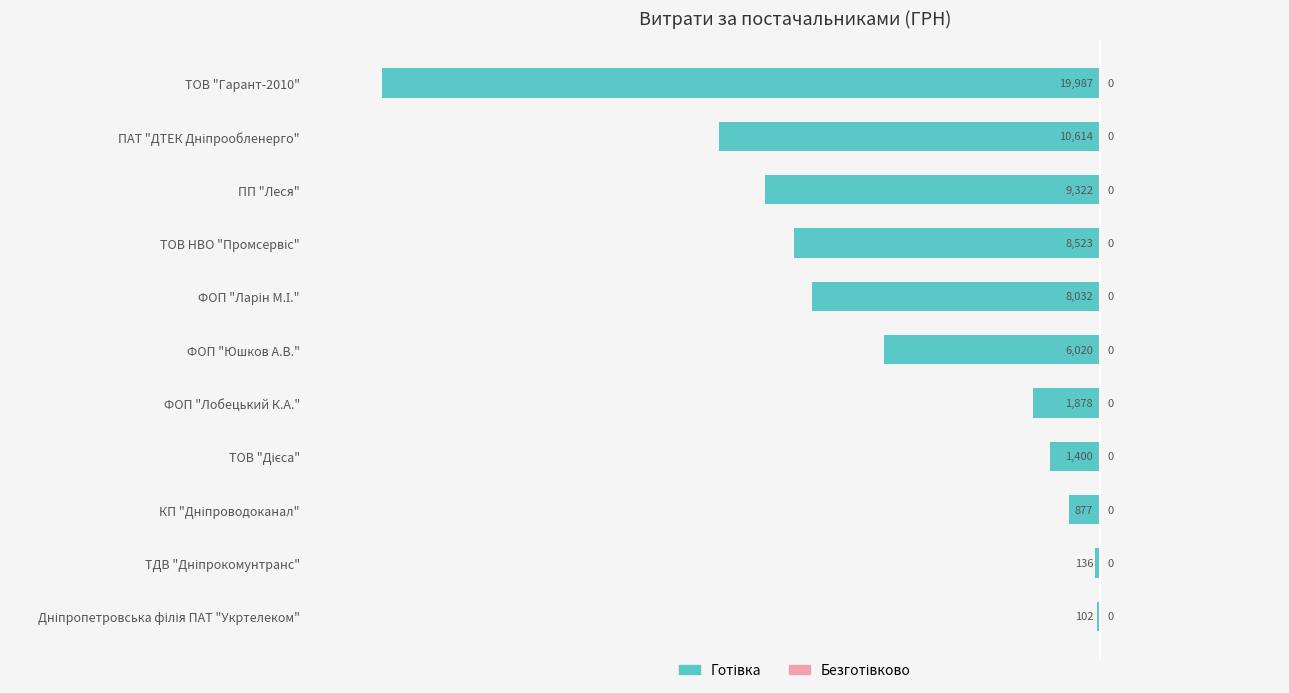

How many bars are there in total?

11